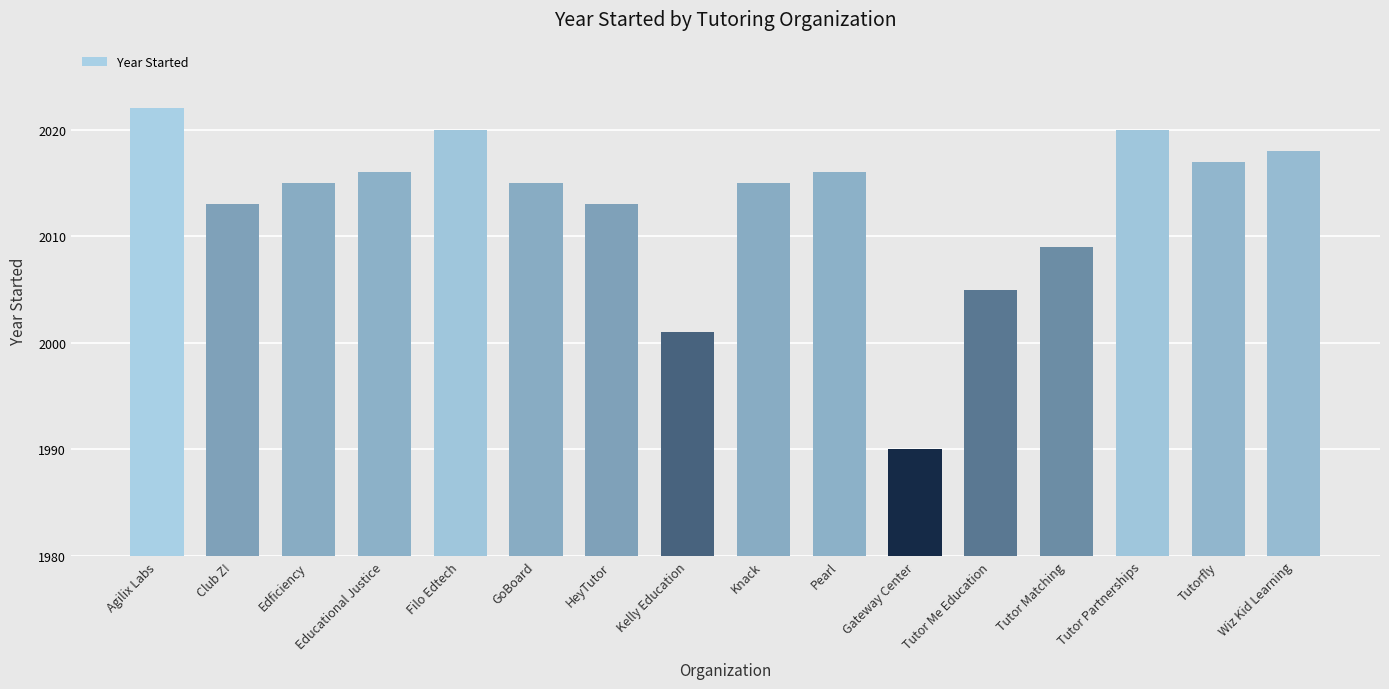

At which label is the value closest to 2006?

Tutor Me Education